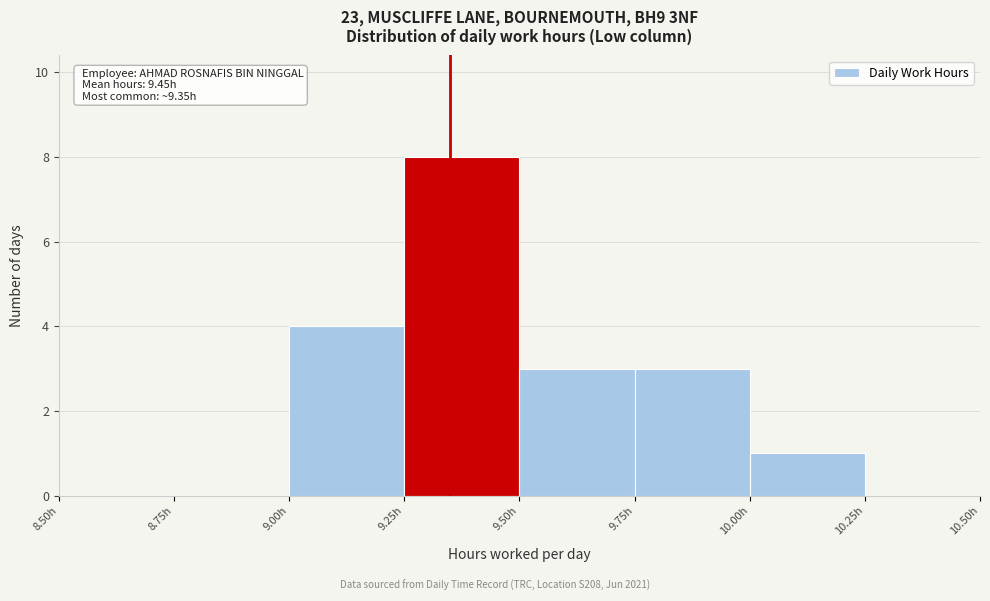

Which range on the x-axis has the tallest bar?

9.25 to 9.50